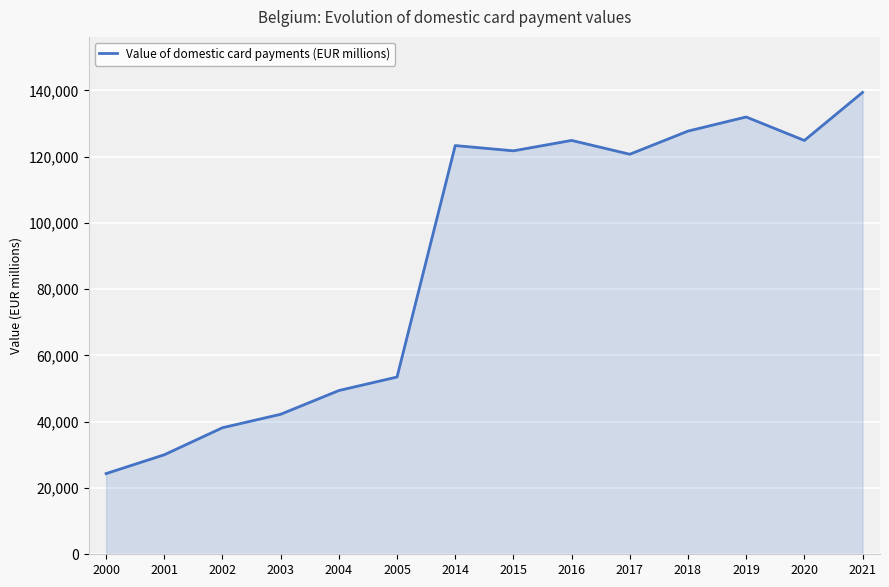

What is the approximate value at 2018?

127700.0